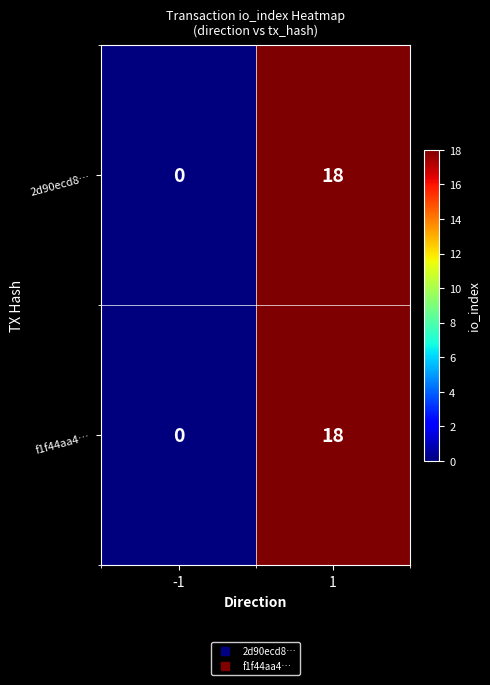

What is the sum of the f1f44aa4… values at -1 and 1?

18